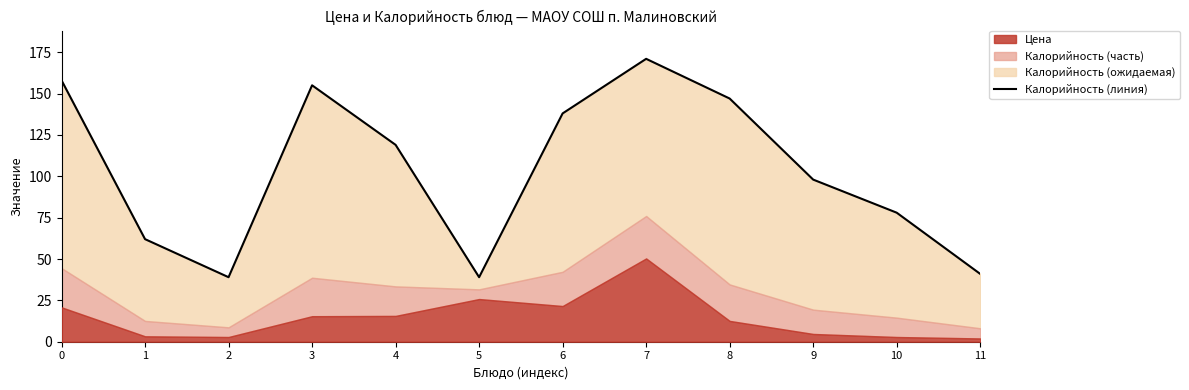

How many lines are shown in the chart?

1